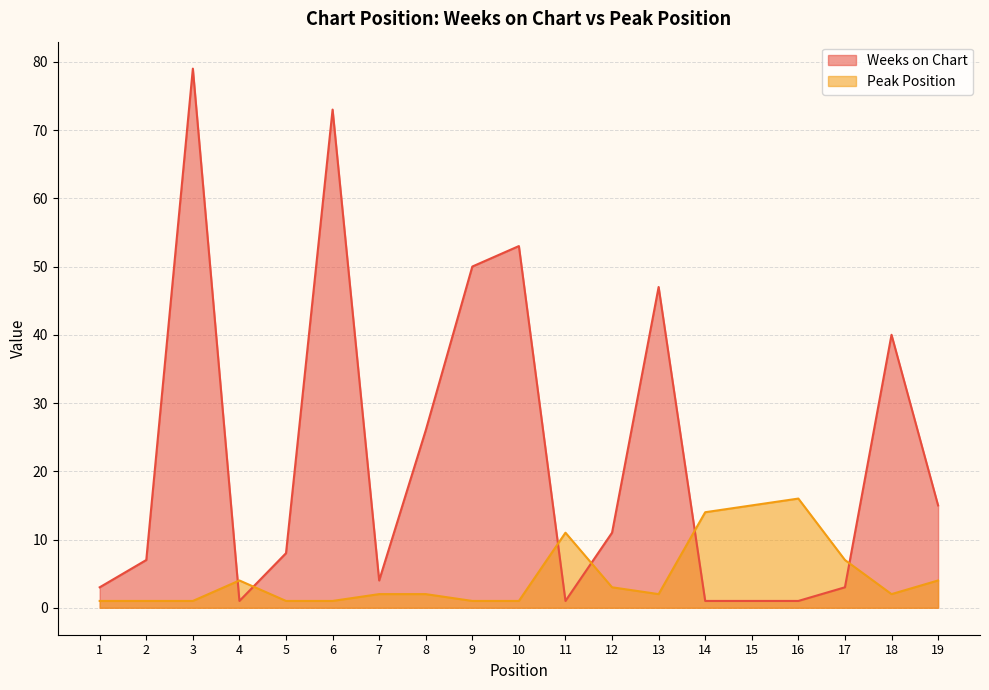

Rank the series at 18 from highest to lowest value.

Weeks on Chart, Peak Position